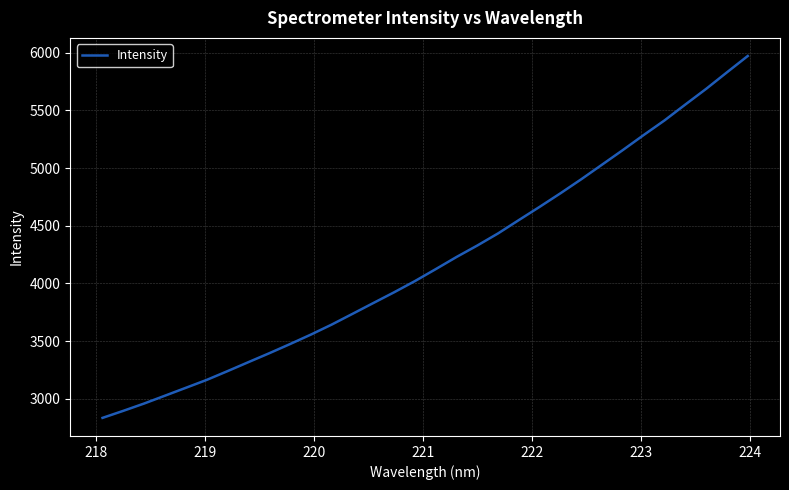

Does the chart have visible grid lines?

Yes